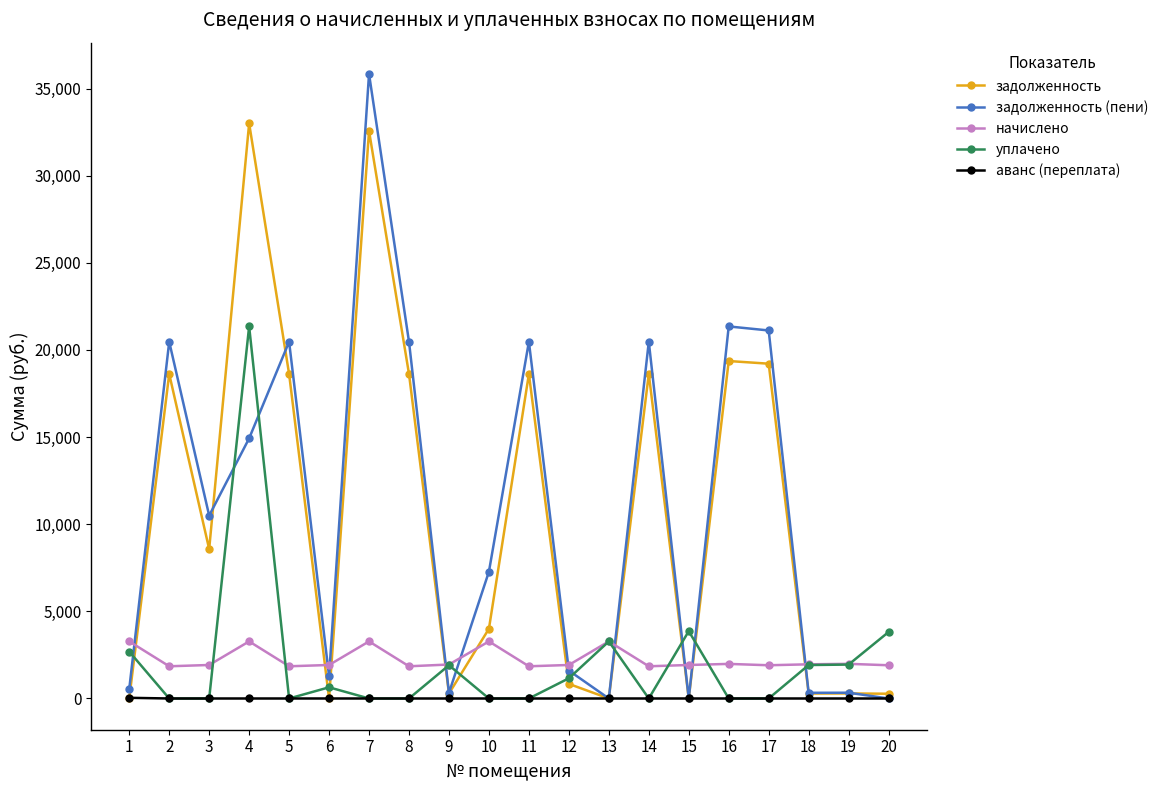

Where is the first local maximum for начислено?

4